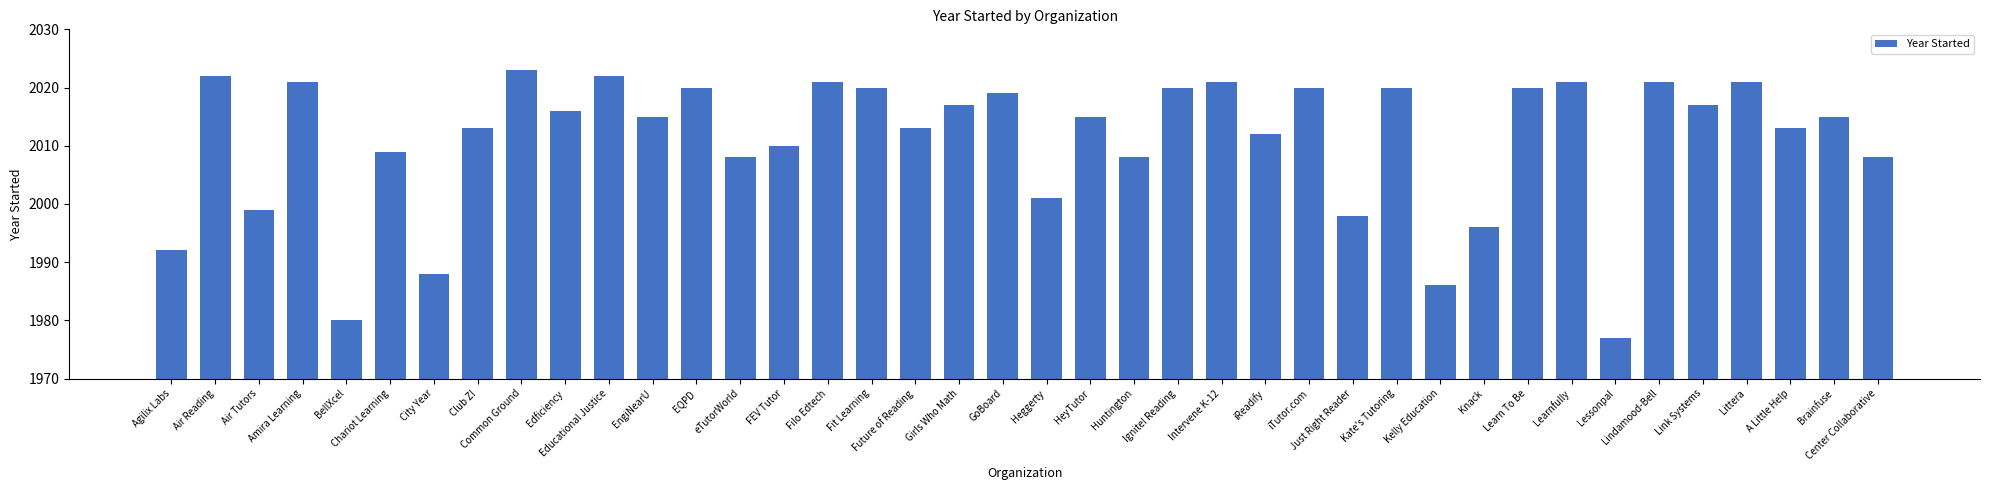

Reading right to left, transcribe all the data shown in this chart.

Center Collaborative=2008	Brainfuse=2015	A Little Help=2013	Littera=2021	Link Systems=2017	Lindamood-Bell=2021	Lessonpal=1977	Learnfully=2021	Learn To Be=2020	Knack=1996	Kelly Education=1986	Kate's Tutoring=2020	Just Right Reader=1998	iTutor.com=2020	iReadify=2012	Intervene K-12=2021	Ignite! Reading=2020	Huntington=2008	HeyTutor=2015	Heggerty=2001	GoBoard=2019	Girls Who Math=2017	Future of Reading=2013	Fit Learning=2020	Filo Edtech=2021	FEV Tutor=2010	eTutorWorld=2008	EQPD=2020	EngiNearU=2015	Educational Justice=2022	Edficiency=2016	Common Ground=2023	Club Z!=2013	City Year=1988	Chariot Learning=2009	BellXcel=1980	Amira Learning=2021	Air Tutors=1999	Air Reading=2022	Agilix Labs=1992